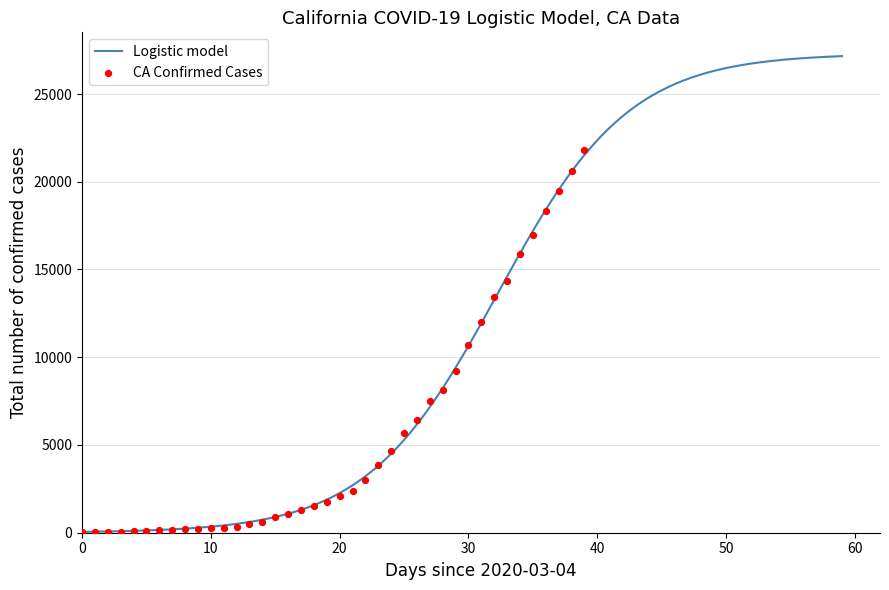

What is the ratio of the value at 2020-03-31 to the value at 2020-03-05?

141.2